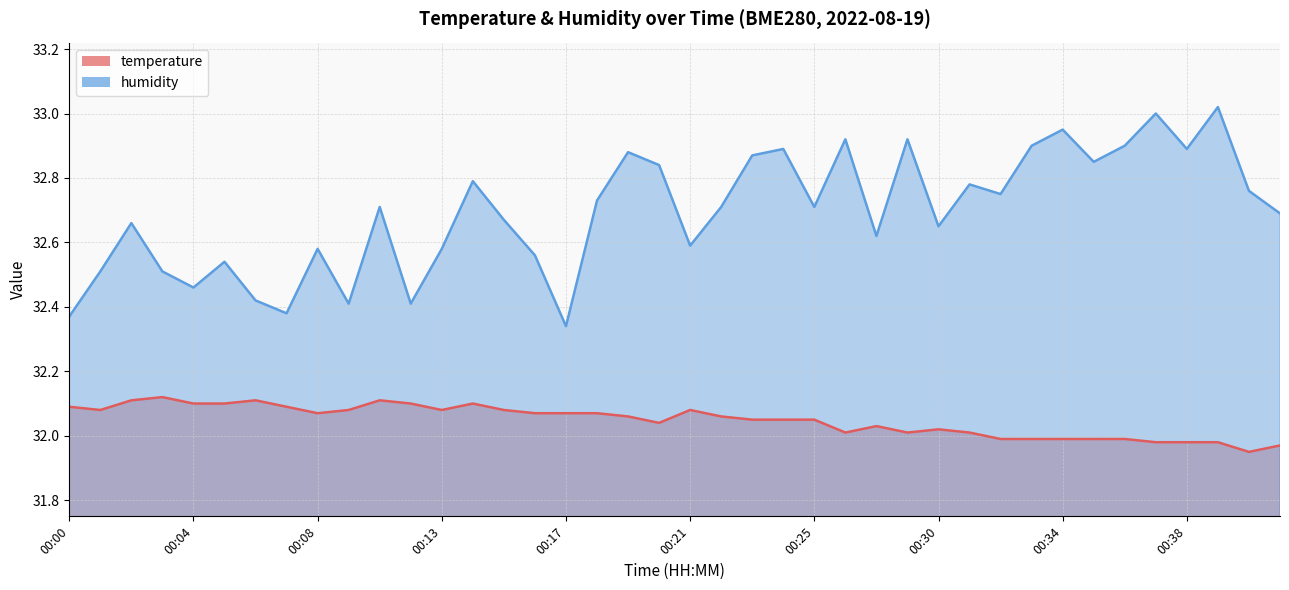

True or false: humidity and temperature intersect in this chart.

False